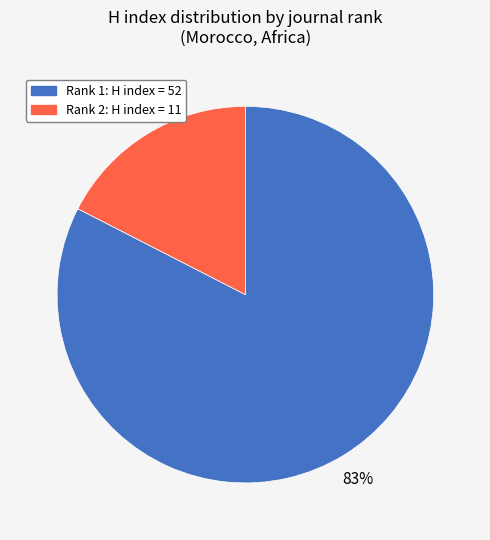

Is there any slice that represents more than half of the pie?

Yes